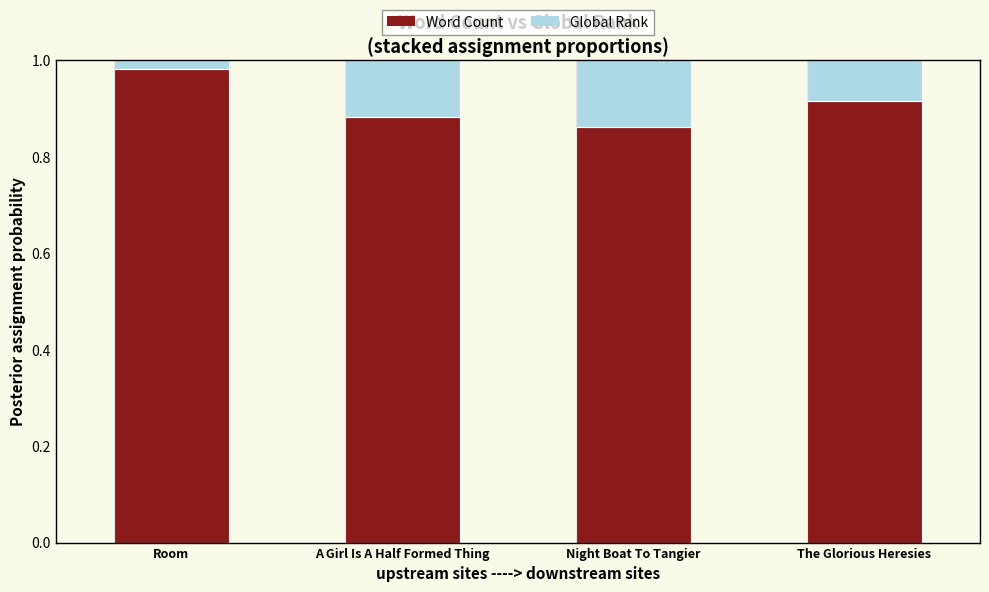

True or false: Word Count has a value of 1.7 at Room.

False